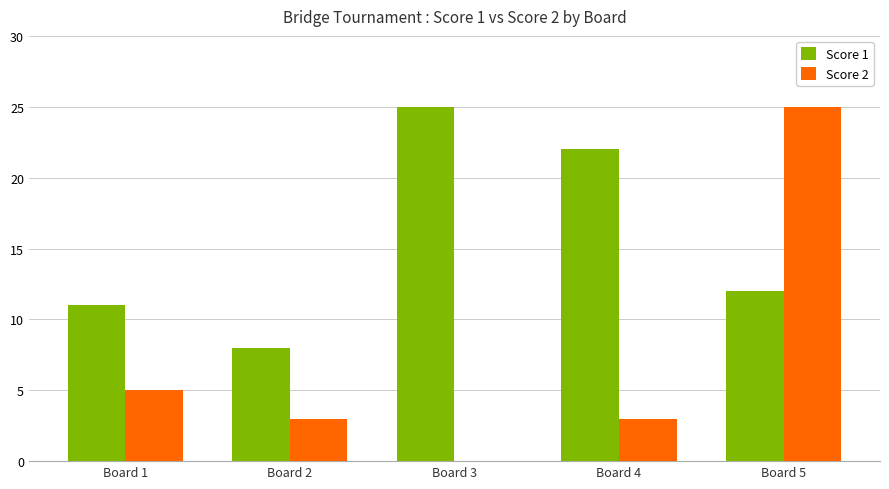

Reading left to right, what are all the values shown in this chart?

Score 1: 11	8	25	22	12
Score 2: 5	3	0	3	25